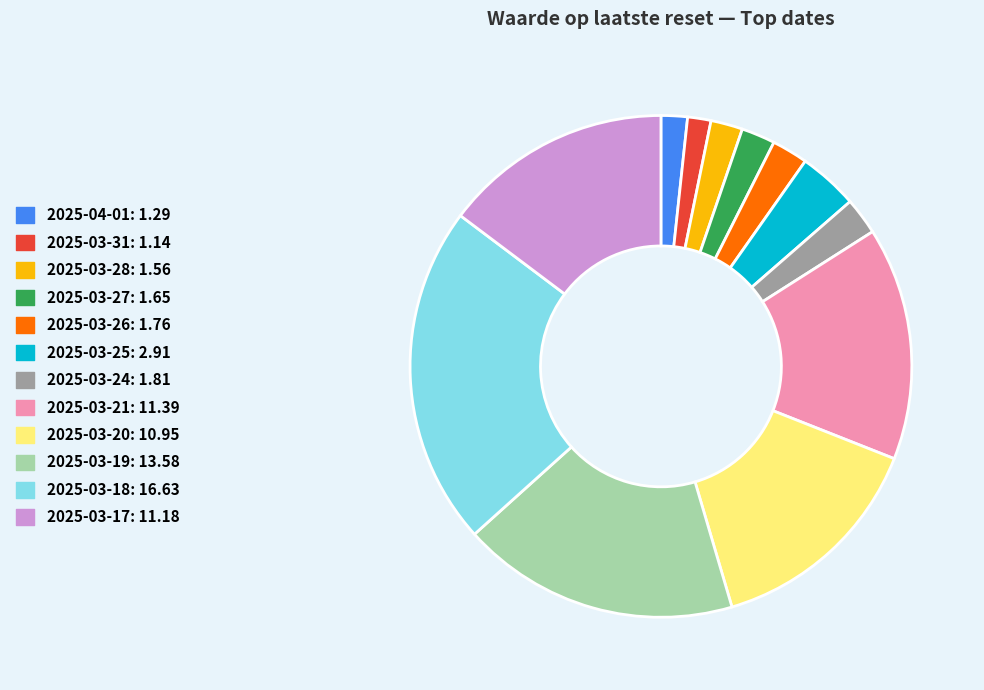

Is it true that 2025-03-19 is 18% of the pie?

True